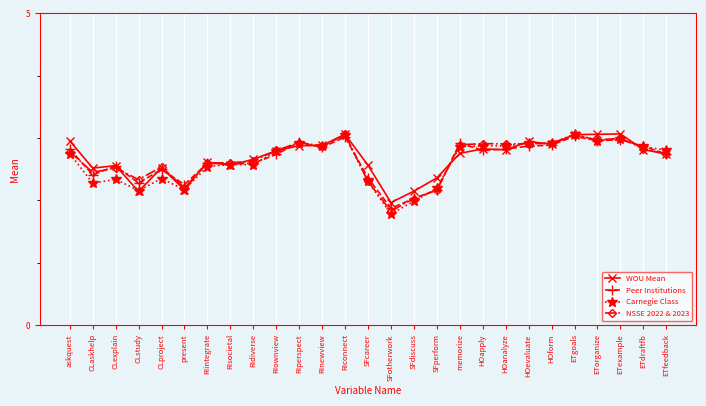

What is the spread (max minus min) of values at RIdiverse?

0.1